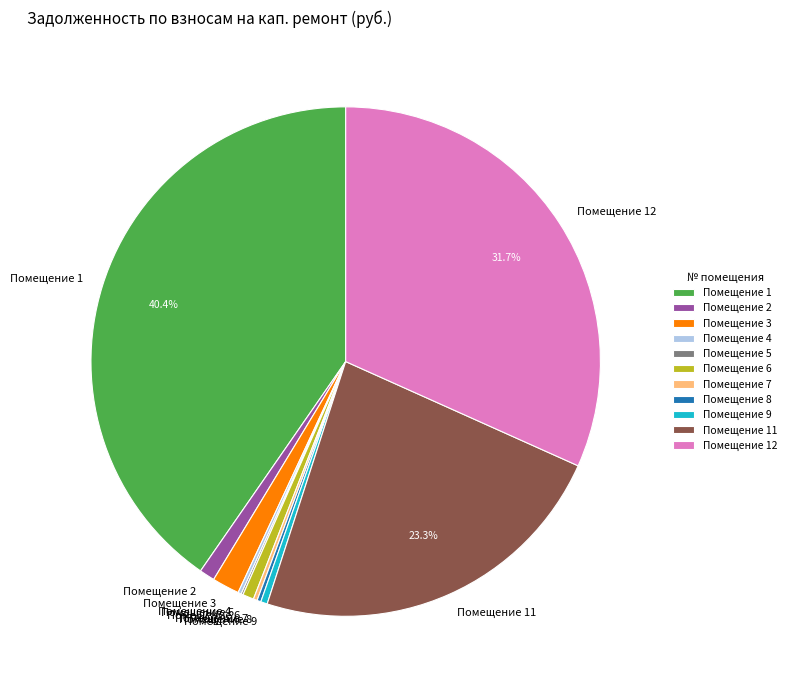

What percentage is NOT represented by Помещение 11?

76.7%